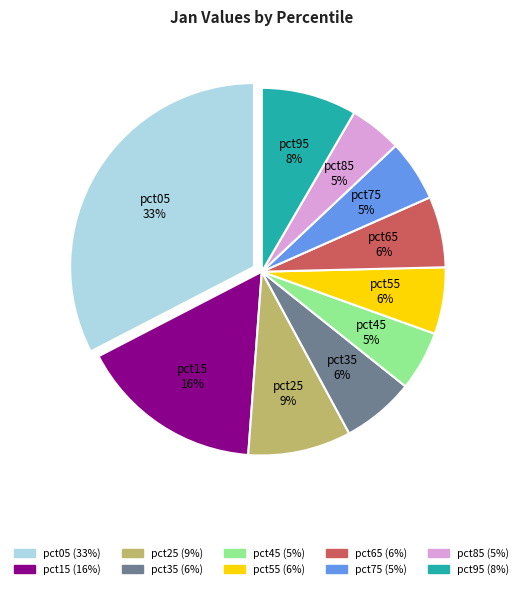

What percentage is the pct45 slice, to the nearest percent?

5%